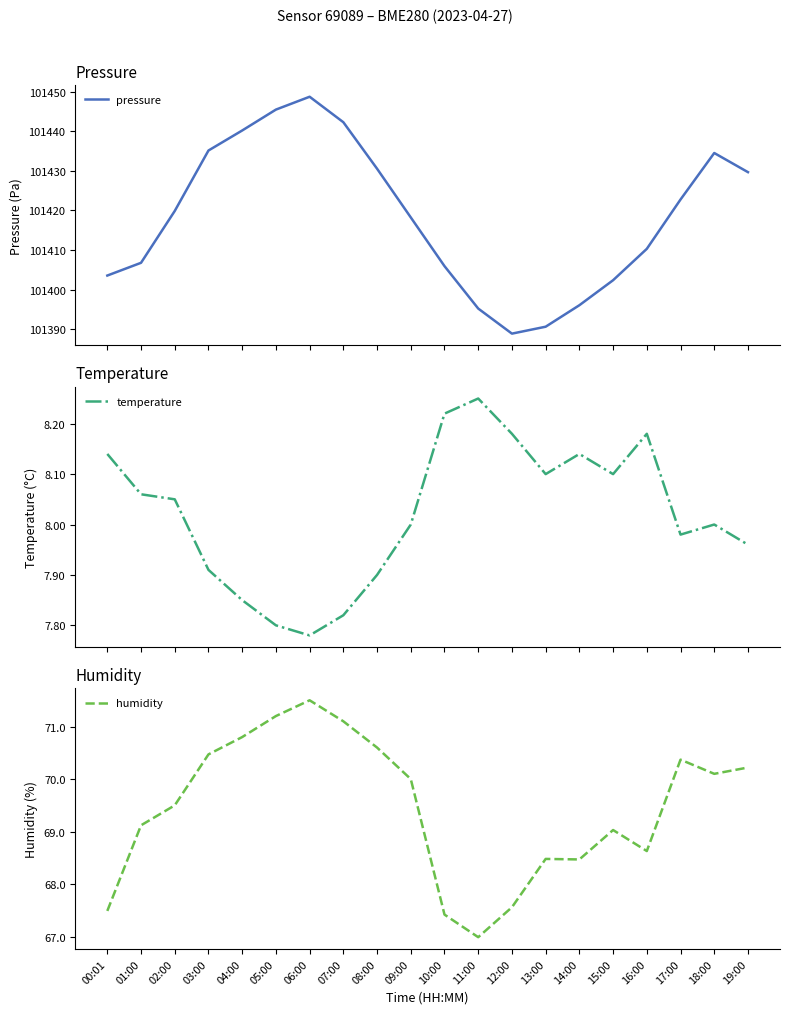

Reading left to right, list all the values displayed in this chart.

pressure: 00:01=101403.6	01:00=101406.8	02:00=101419.9	03:00=101435.2	04:00=101440.2	05:00=101445.5	06:00=101448.8	07:00=101442.3	08:00=101430.6	09:00=101418.2	10:00=101405.9	11:00=101395.2	12:00=101388.9	13:00=101390.6	14:00=101396.1	15:00=101402.4	16:00=101410.3	17:00=101422.8	18:00=101434.5	19:00=101429.7
temperature: 00:01=8.1	01:00=8.1	02:00=8.1	03:00=7.9	04:00=7.8	05:00=7.8	06:00=7.8	07:00=7.8	08:00=7.9	09:00=8.0	10:00=8.2	11:00=8.2	12:00=8.2	13:00=8.1	14:00=8.1	15:00=8.1	16:00=8.2	17:00=8.0	18:00=8.0	19:00=8.0
humidity: 00:01=67.5	01:00=69.1	02:00=69.5	03:00=70.5	04:00=70.8	05:00=71.2	06:00=71.5	07:00=71.1	08:00=70.6	09:00=70.0	10:00=67.4	11:00=67.0	12:00=67.6	13:00=68.5	14:00=68.5	15:00=69.0	16:00=68.6	17:00=70.4	18:00=70.1	19:00=70.2